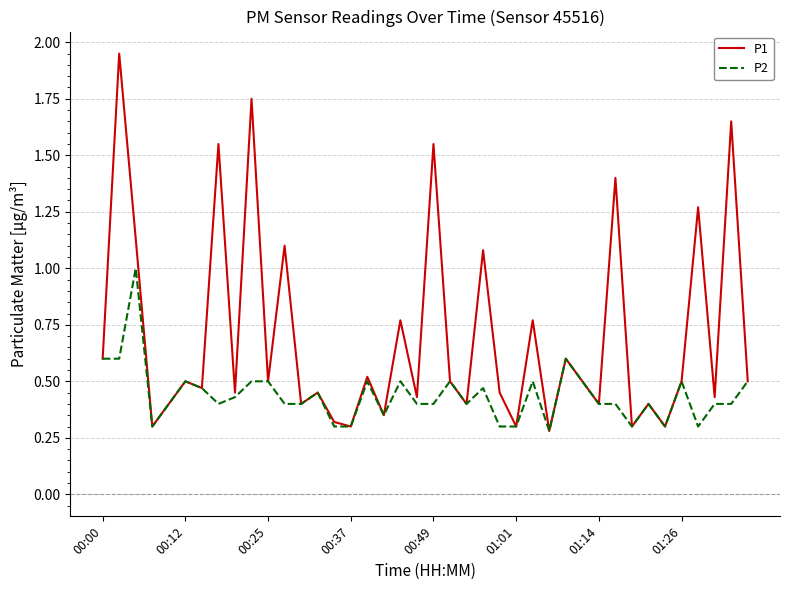

At how many categories does at least one series exceed 0?

40